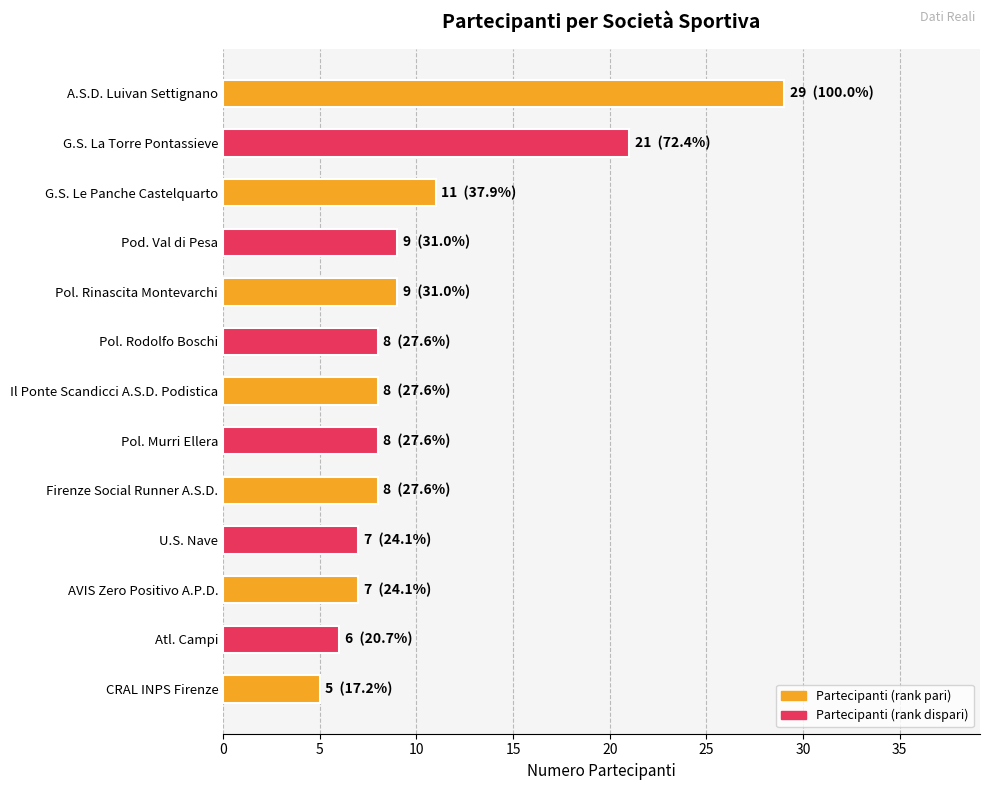

The chart shows a value of 9 at Pol. Rinascita Montevarchi. True or false?

True